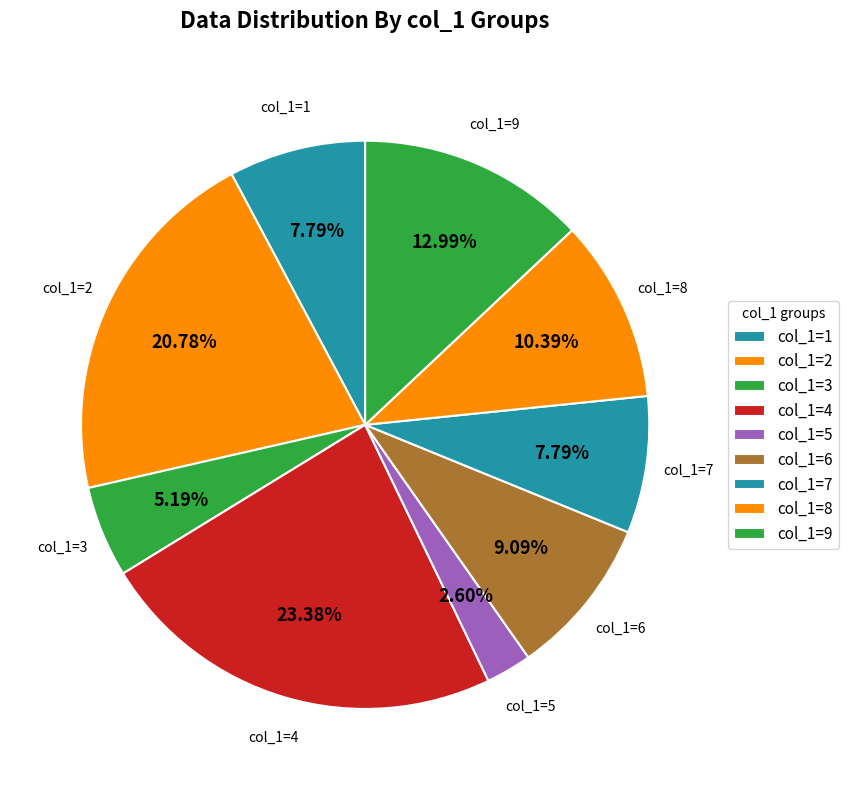

To the nearest percent, what is the difference between the largest and smallest slice percentages?

21%